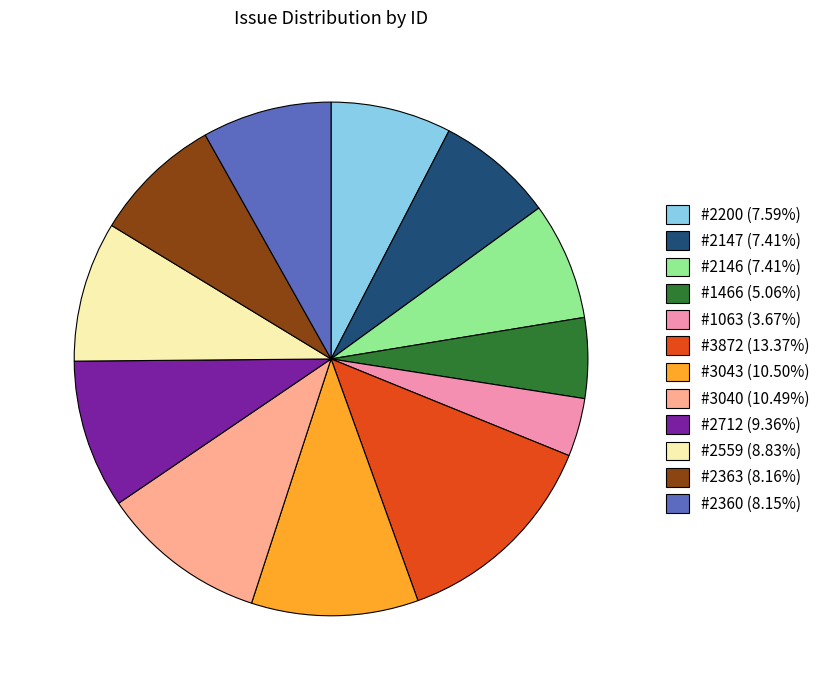

Which has a higher value, #3043 or #2559?

#3043